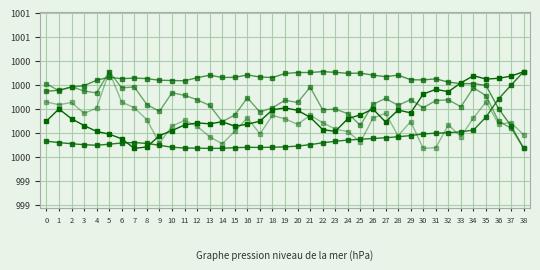

Is this an area chart (filled region under the line)?

No